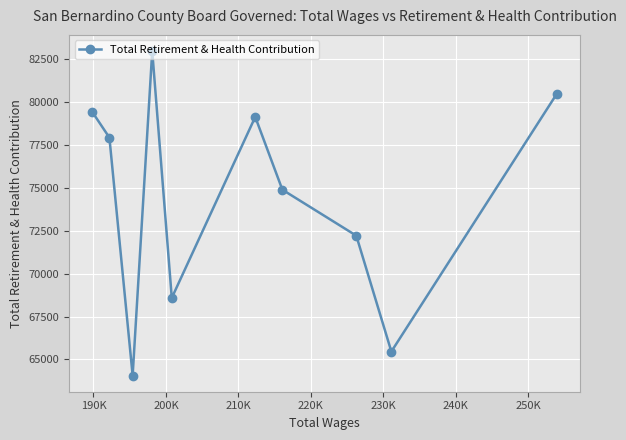

What is the minimum value shown in the chart?

64067